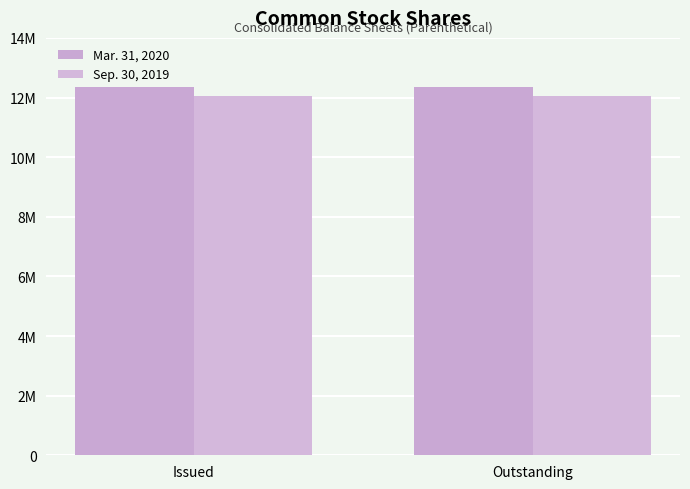

Does the chart contain any negative values?

No